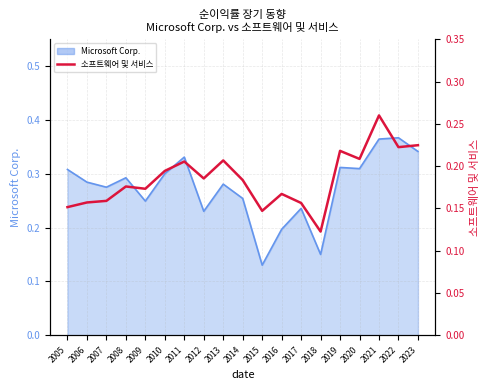

How many interior local peaks (higher than both neighbors) does the data have?

6